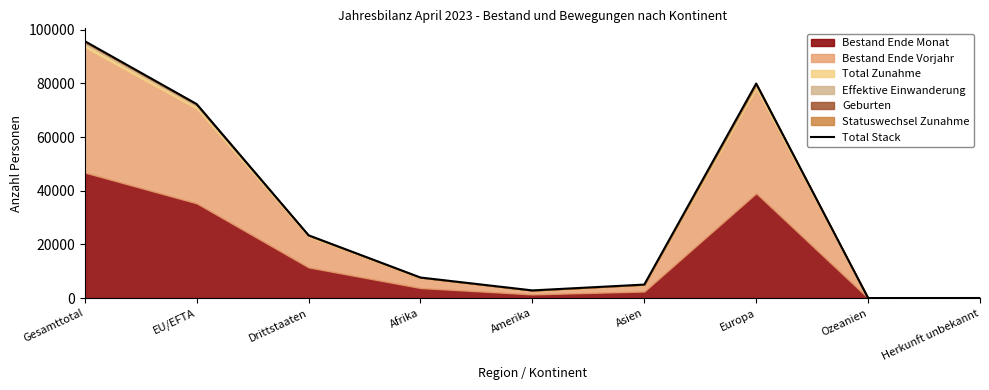

What is the label of the 9th point from the left?

Herkunft unbekannt